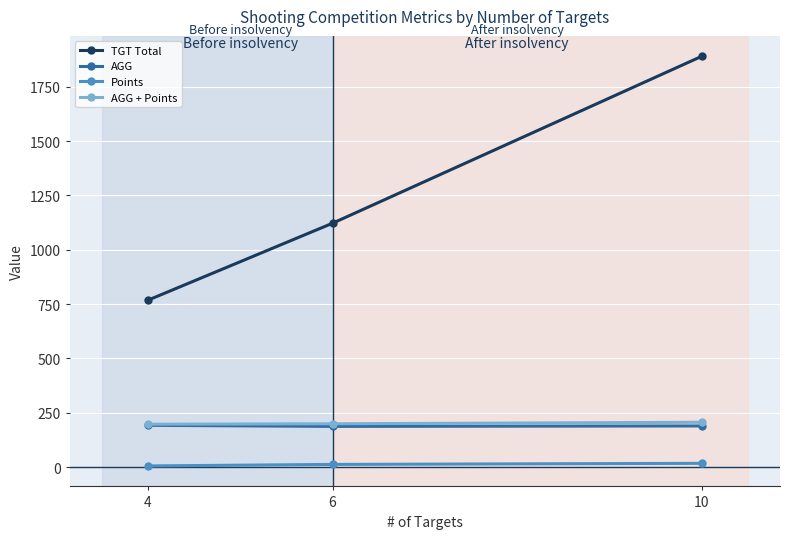

At which label is AGG closest to 189?

10